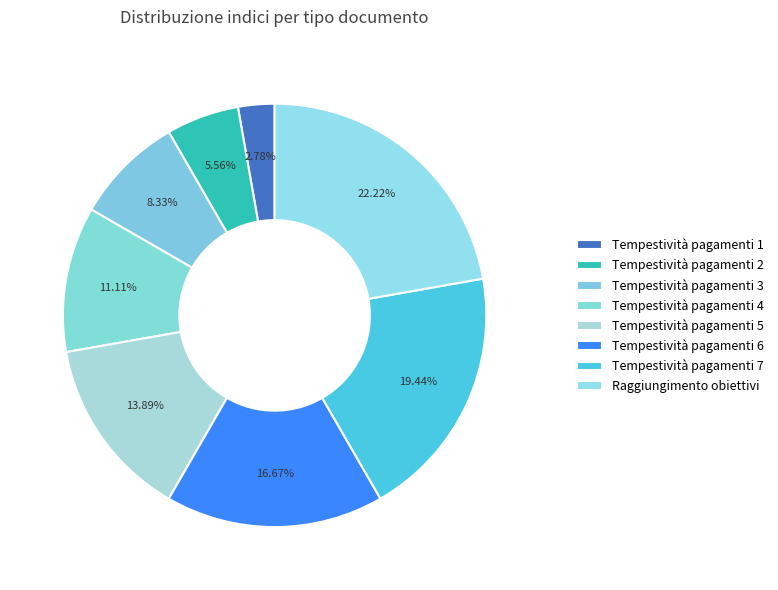

How many slices are in this pie chart?

8